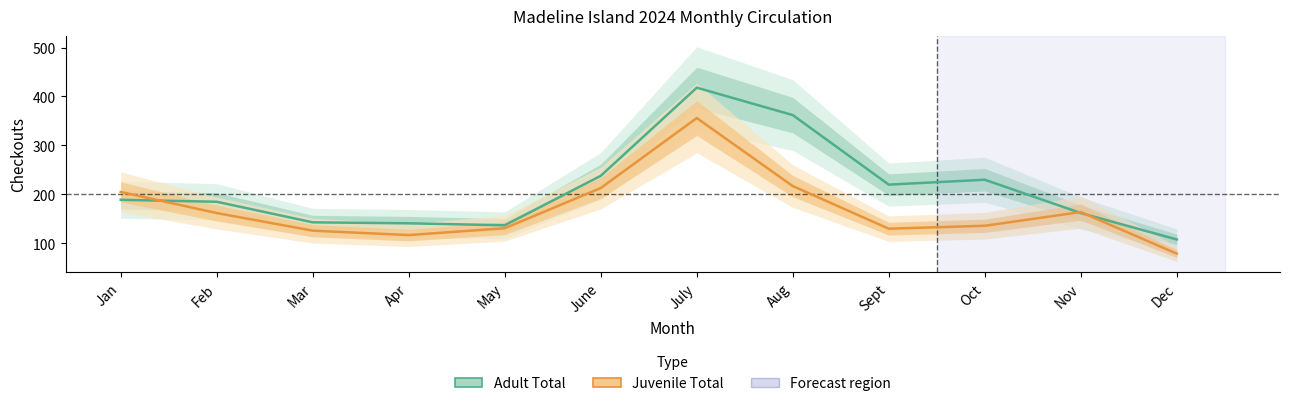

Rank the series at Nov from highest to lowest value.

Juvenile Total, Adult Total